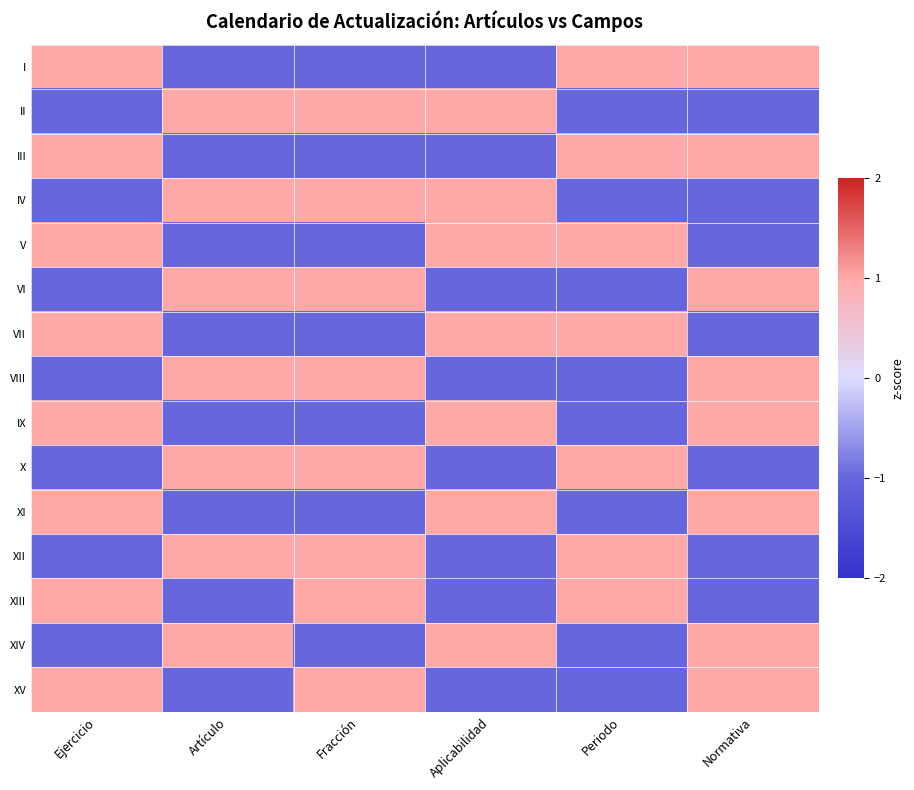

What is the smallest value displayed?

-1